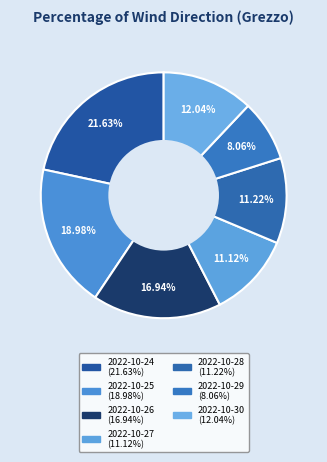

Count the number of slices in the pie.

7